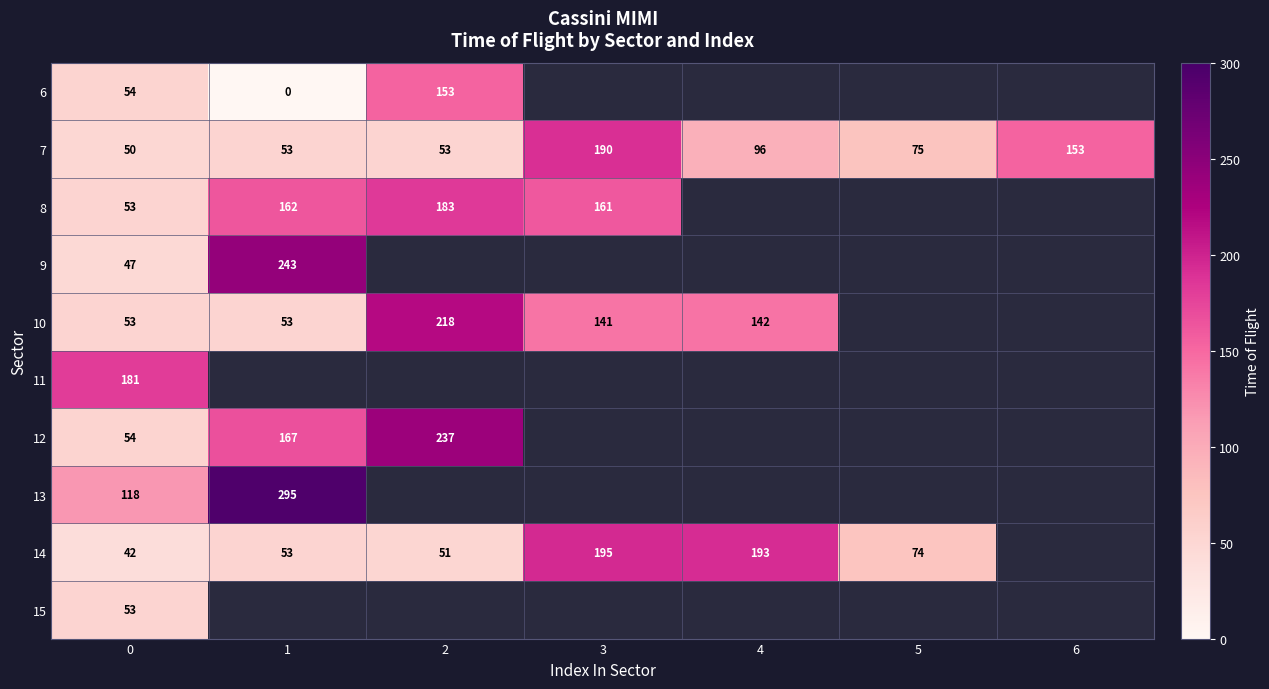

The value of 13 at 0 is 118. True or false?

True